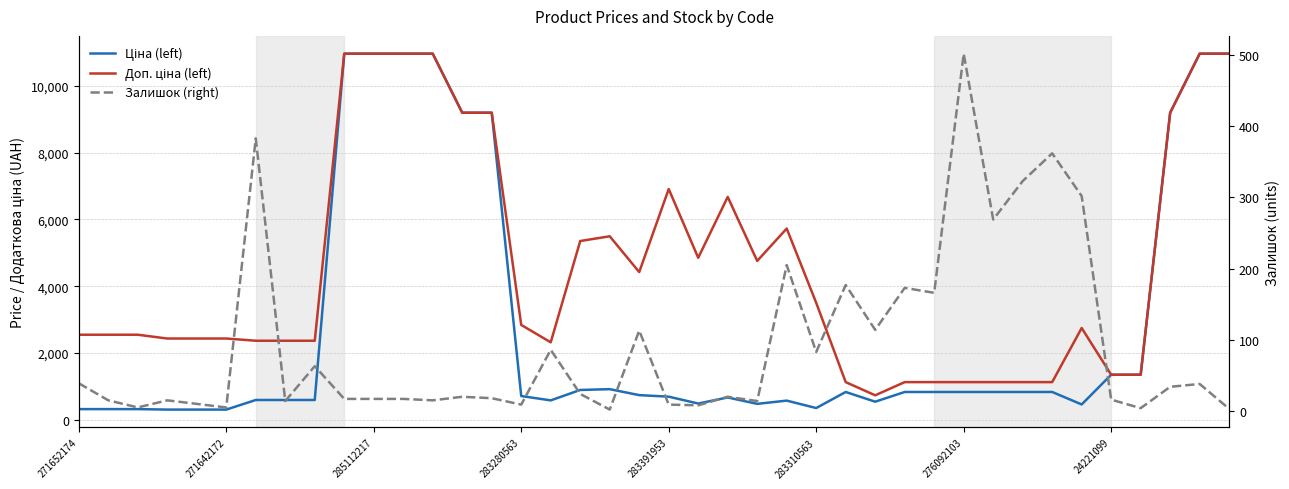

True or false: Ціна (left) and Залишок (right) intersect in this chart.

False